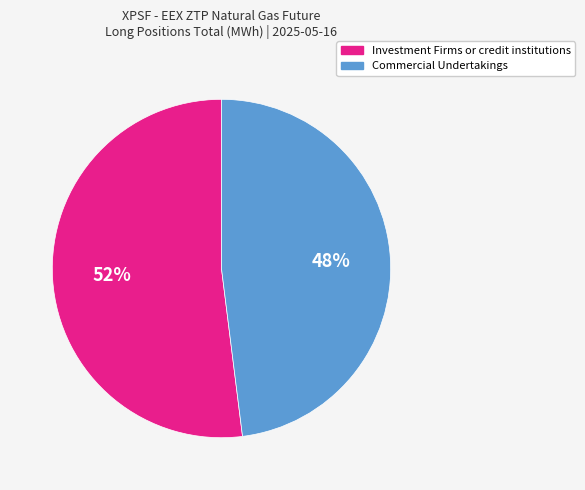

Between Investment Firms or credit institutions and Commercial Undertakings, which is larger?

Investment Firms or credit institutions